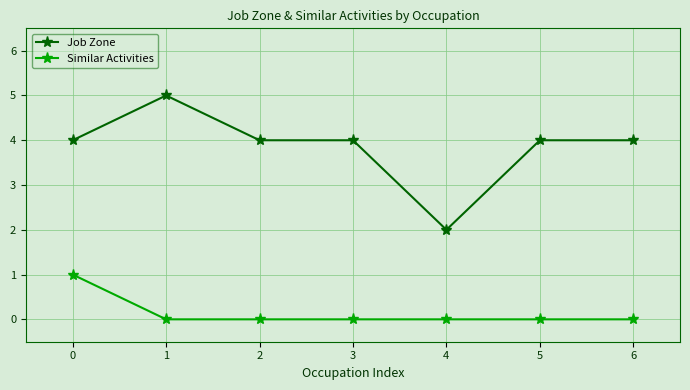

True or false: Similar Activities and Job Zone cross at least once.

False